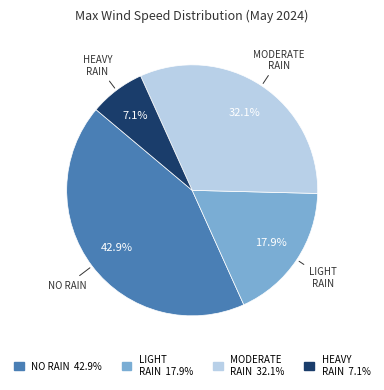

Is there a majority slice in this chart?

No